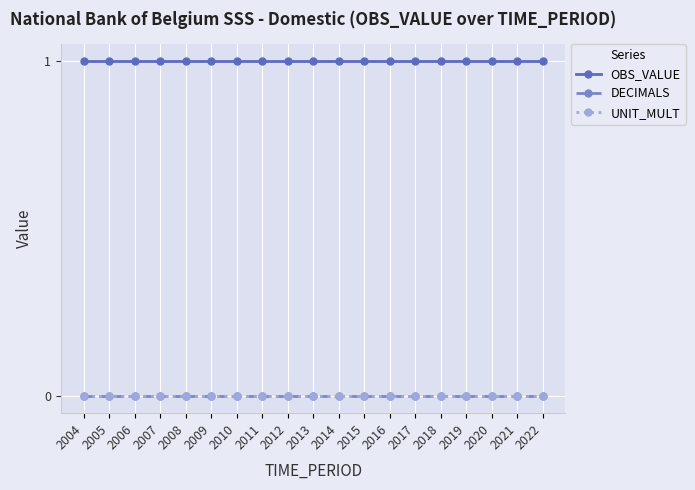

What is the total value across all series at 2015?

1